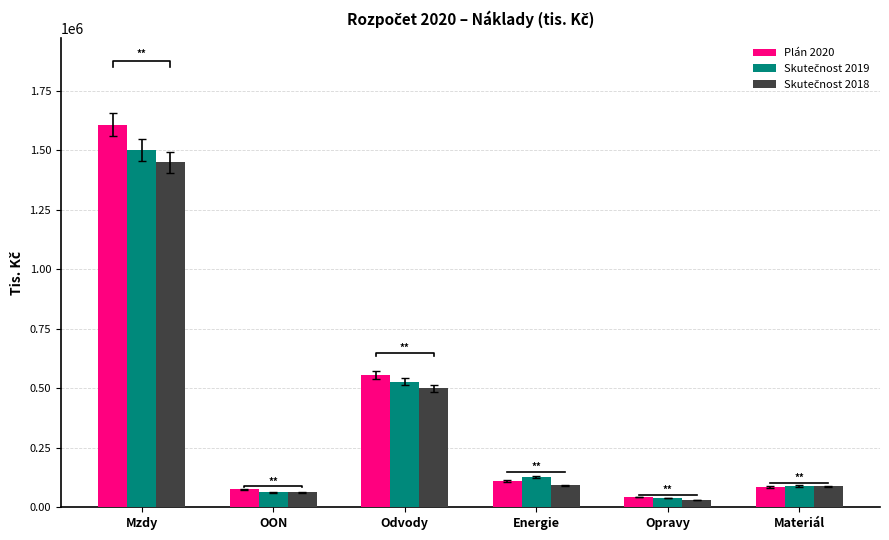

At which label does Plán 2020 first exceed 111258?

Mzdy